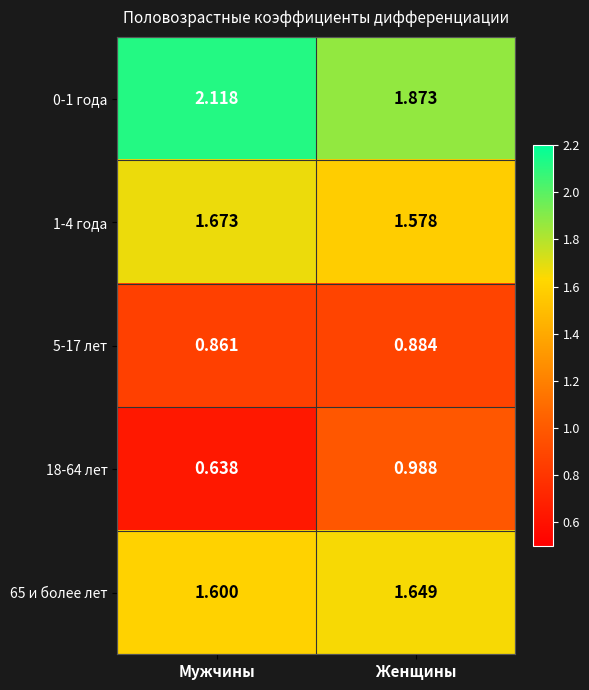

At which label does 65 и более лет reach its peak?

Женщины